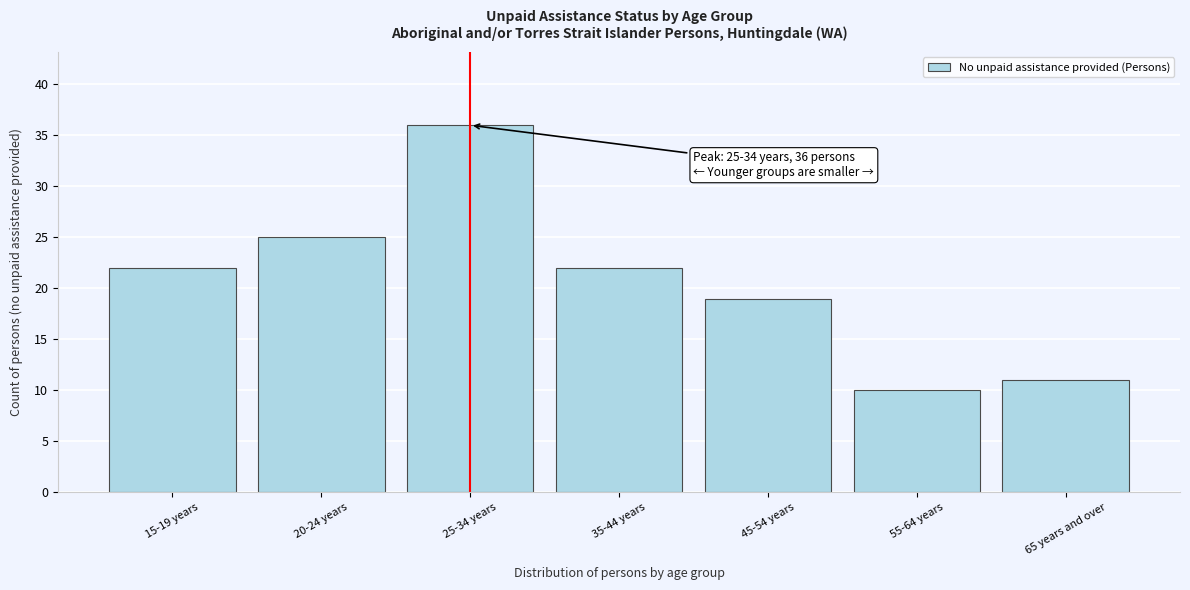

Reading left to right, list all the values displayed in this chart.

22	25	36	22	19	10	11